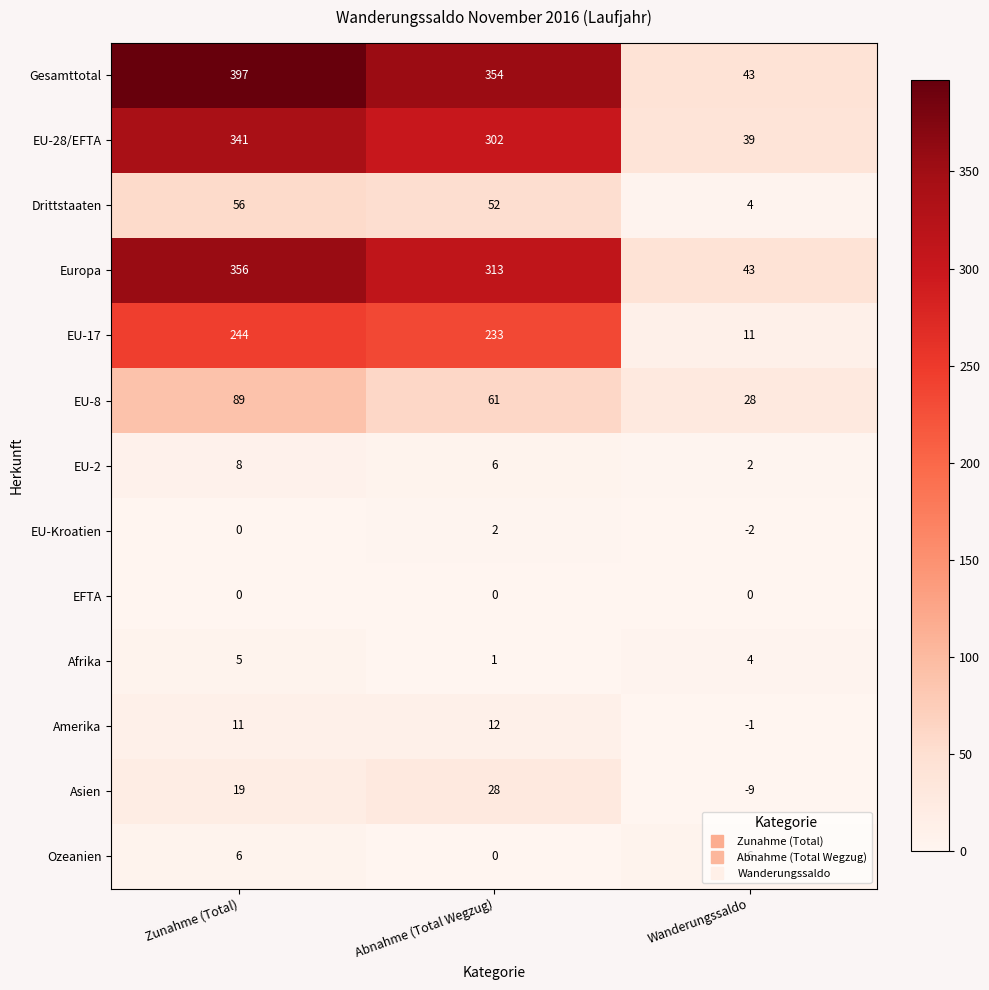

What is the difference between the maximum and minimum values in the Ozeanien series?

6